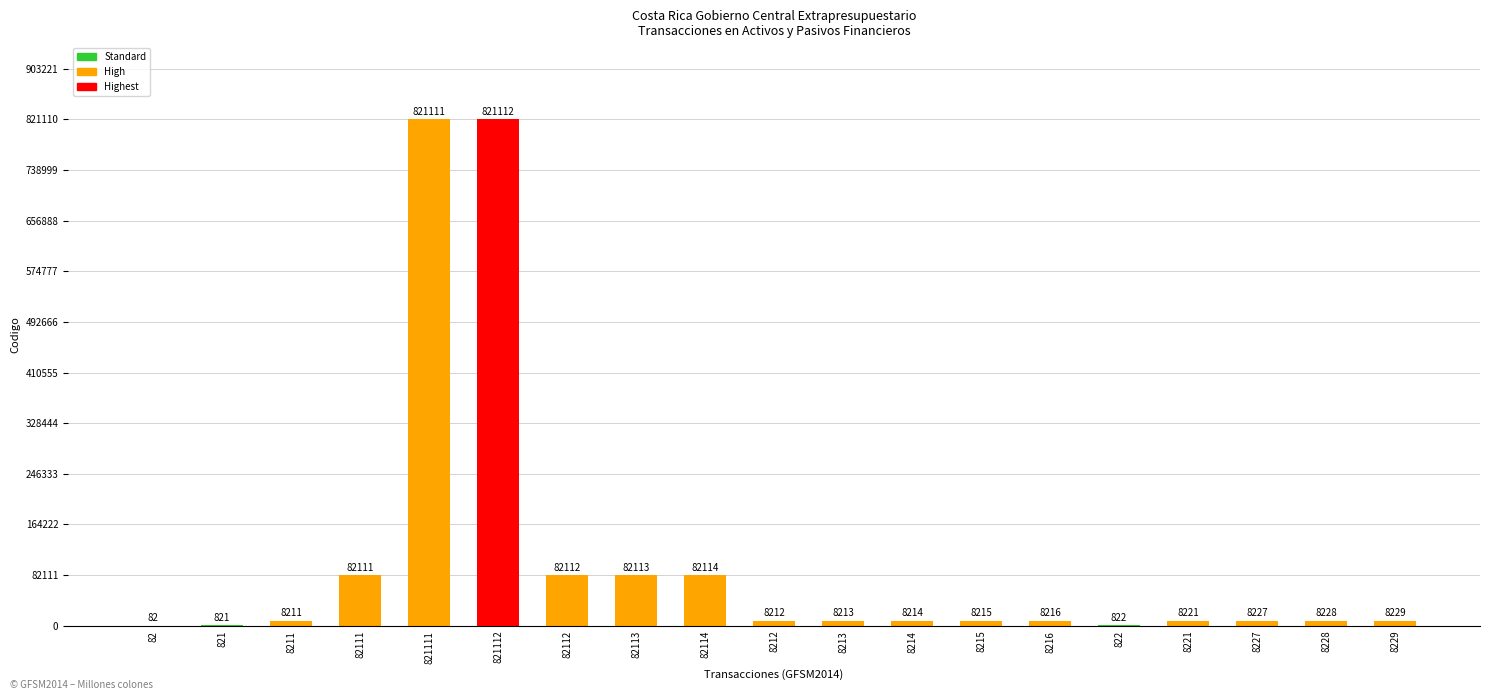

Reading right to left, list all the values displayed in this chart.

8229	8228	8227	8221	822	8216	8215	8214	8213	8212	82114	82113	82112	821112	821111	82111	8211	821	82